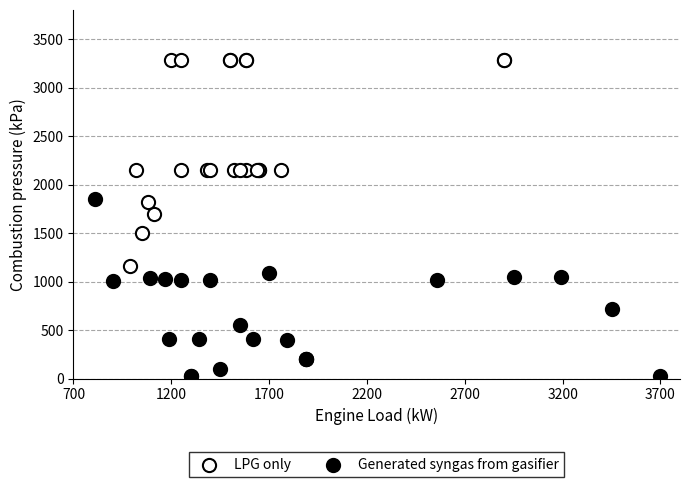

Which series reaches the maximum Y coordinate?

LPG only